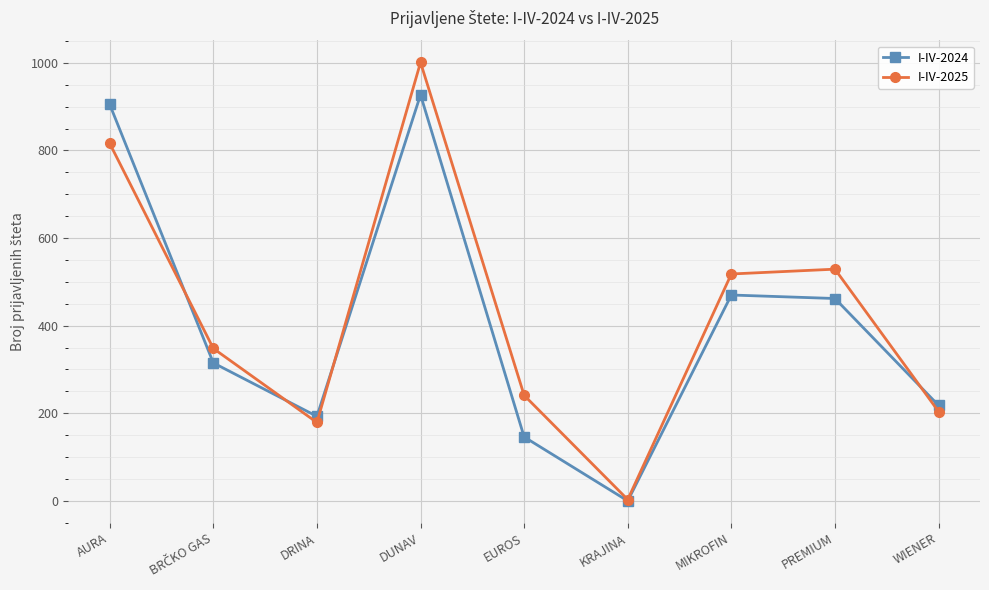

How many lines are shown in the chart?

2